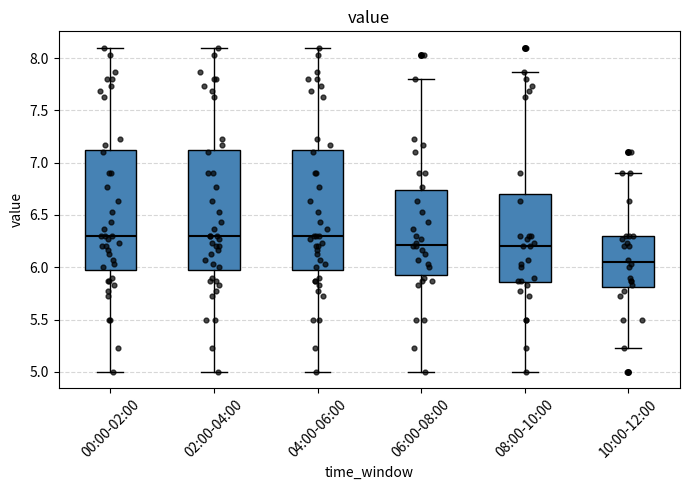

Reading left to right, read every box against the y-axis: the position of its median line, the range the box covers, and the ends of its whiskers. The values are not printed on the chart, so give them approximately, as read against the axis.

00:00-02:00: median 6.30, box 6.00 to 7.10, whiskers 5.00 to 8.10
02:00-04:00: median 6.30, box 6.00 to 7.10, whiskers 5.00 to 8.10
04:00-06:00: median 6.30, box 6.00 to 7.10, whiskers 5.00 to 8.10
06:00-08:00: median 6.20, box 5.95 to 6.75, whiskers 5.00 to 7.80
08:00-10:00: median 6.20, box 5.85 to 6.70, whiskers 5.00 to 7.85
10:00-12:00: median 6.05, box 5.80 to 6.30, whiskers 5.25 to 6.90